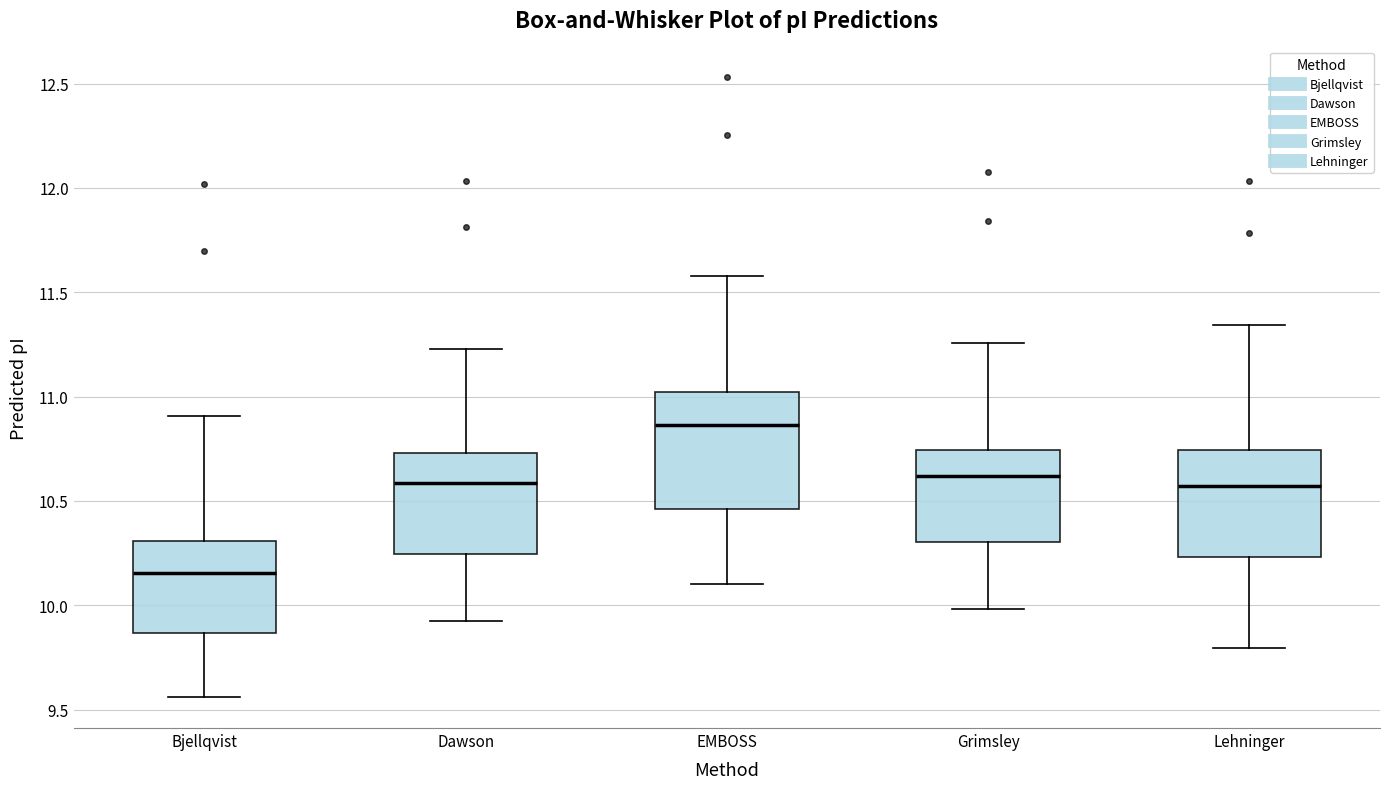

Reading left to right, transcribe this box plot: for each box, give where its median line is, the range the box spans, and where its two whiskers end, as read against the y-axis. The values are not printed on the chart, so give them approximately, as read against the axis.

Bjellqvist: median 10.15, box 9.85 to 10.30, whiskers 9.55 to 10.90
Dawson: median 10.60, box 10.25 to 10.75, whiskers 9.95 to 11.25
EMBOSS: median 10.85, box 10.45 to 11.00, whiskers 10.10 to 11.60
Grimsley: median 10.60, box 10.30 to 10.75, whiskers 10.00 to 11.25
Lehninger: median 10.55, box 10.25 to 10.75, whiskers 9.80 to 11.35